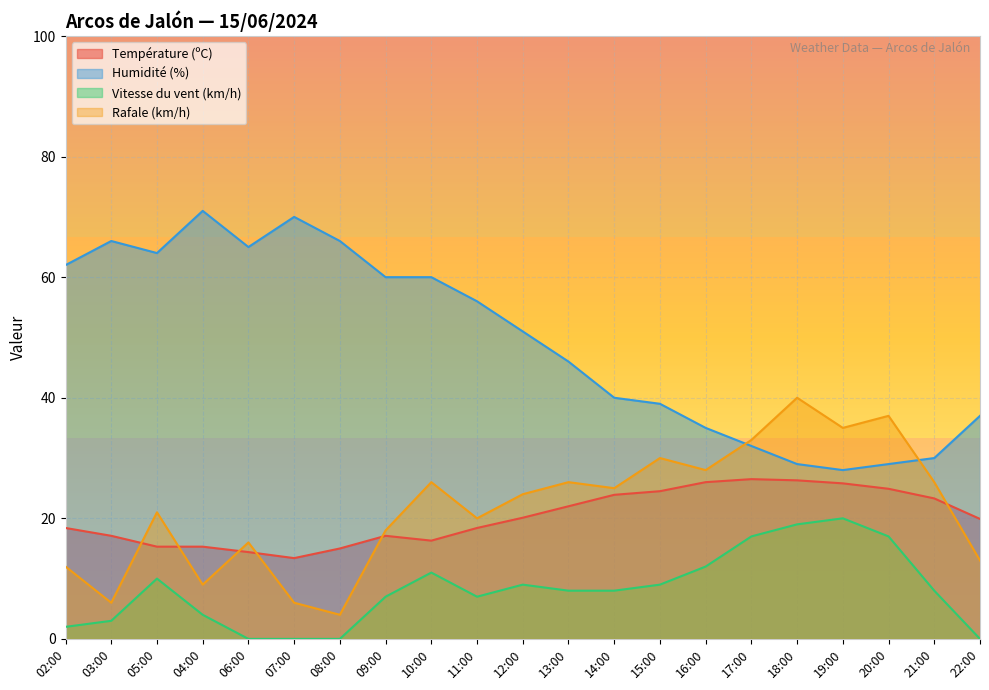

List the series in order of their peak value, highest first.

Humidité (%), Rafale (km/h), Température (ºC), Vitesse du vent (km/h)